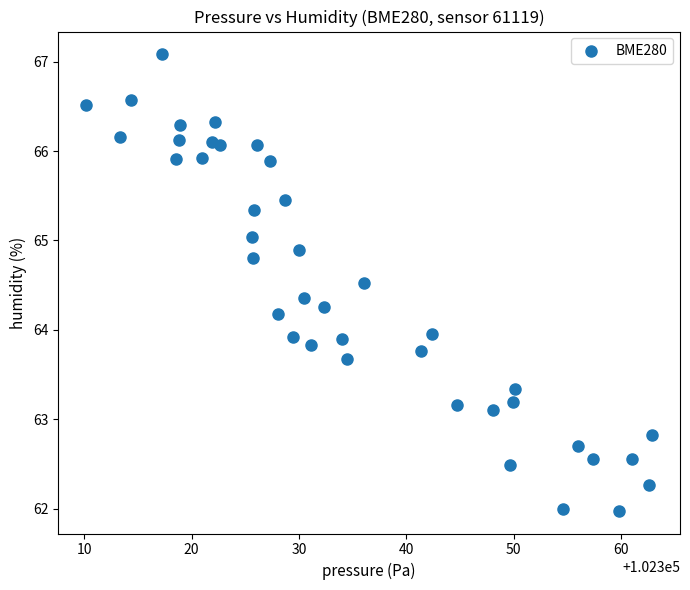

What is the range of Y values (max minus min)?

5.1